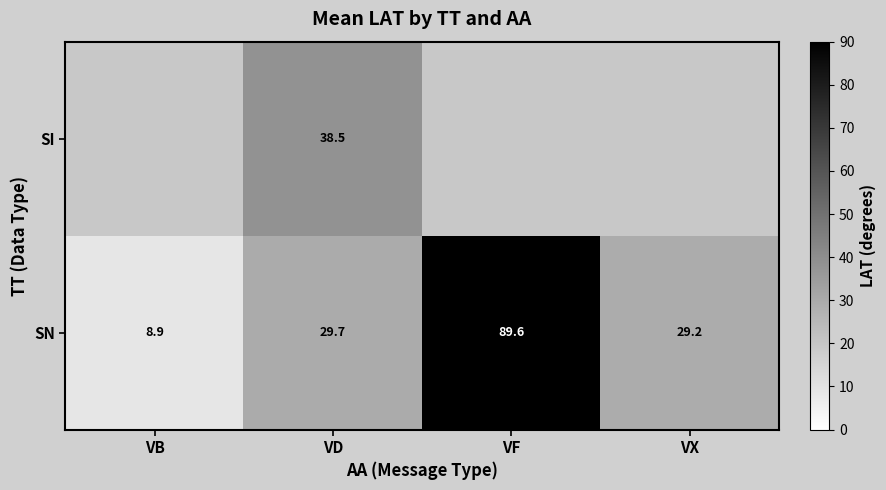

What is the difference between the SN values at VF and VD?

59.9